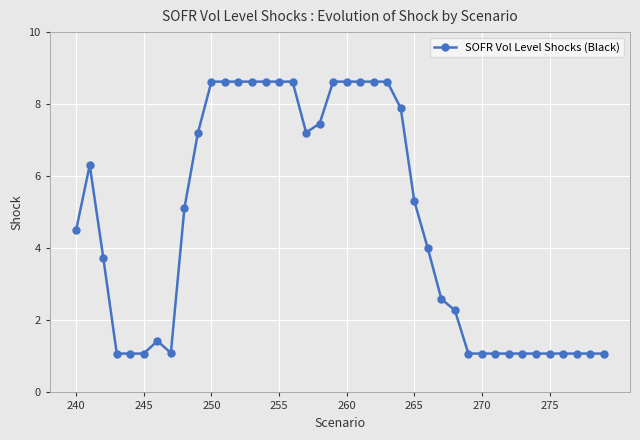

What is the average value?

4.6